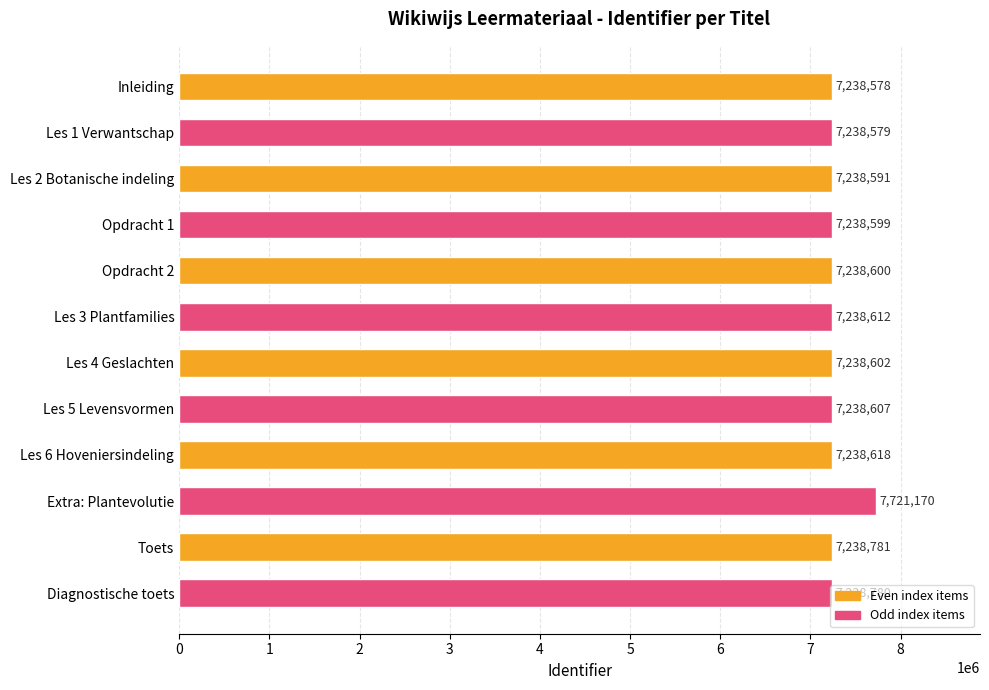

What is the value of the 3rd bar from the top?

7238591